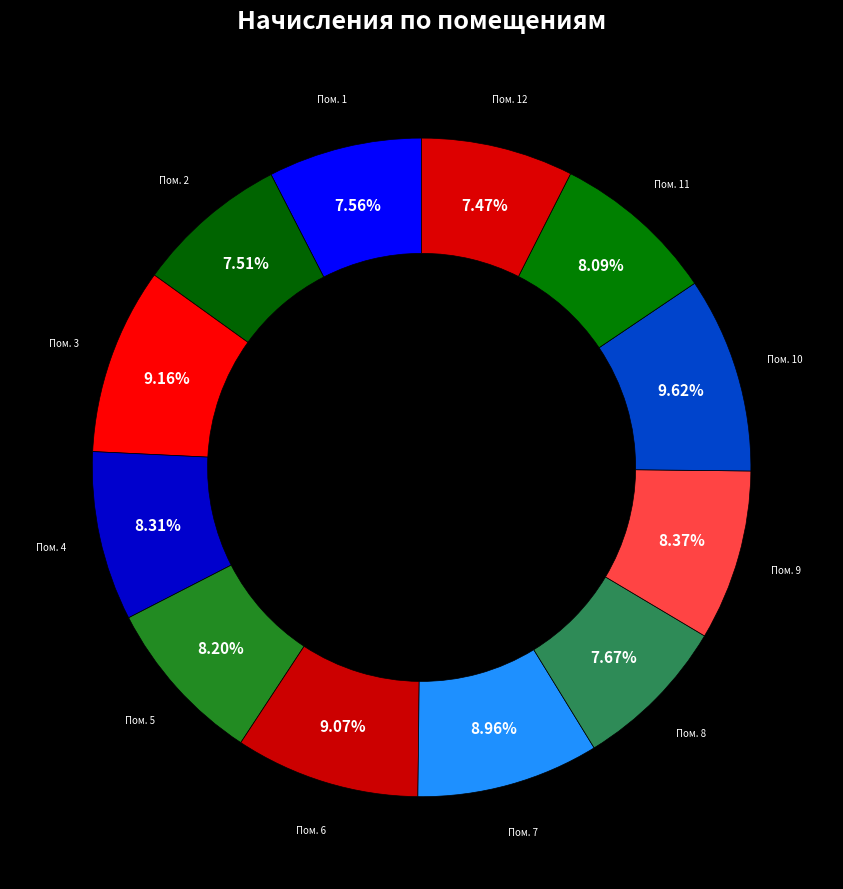

Does any single category account for the majority?

No